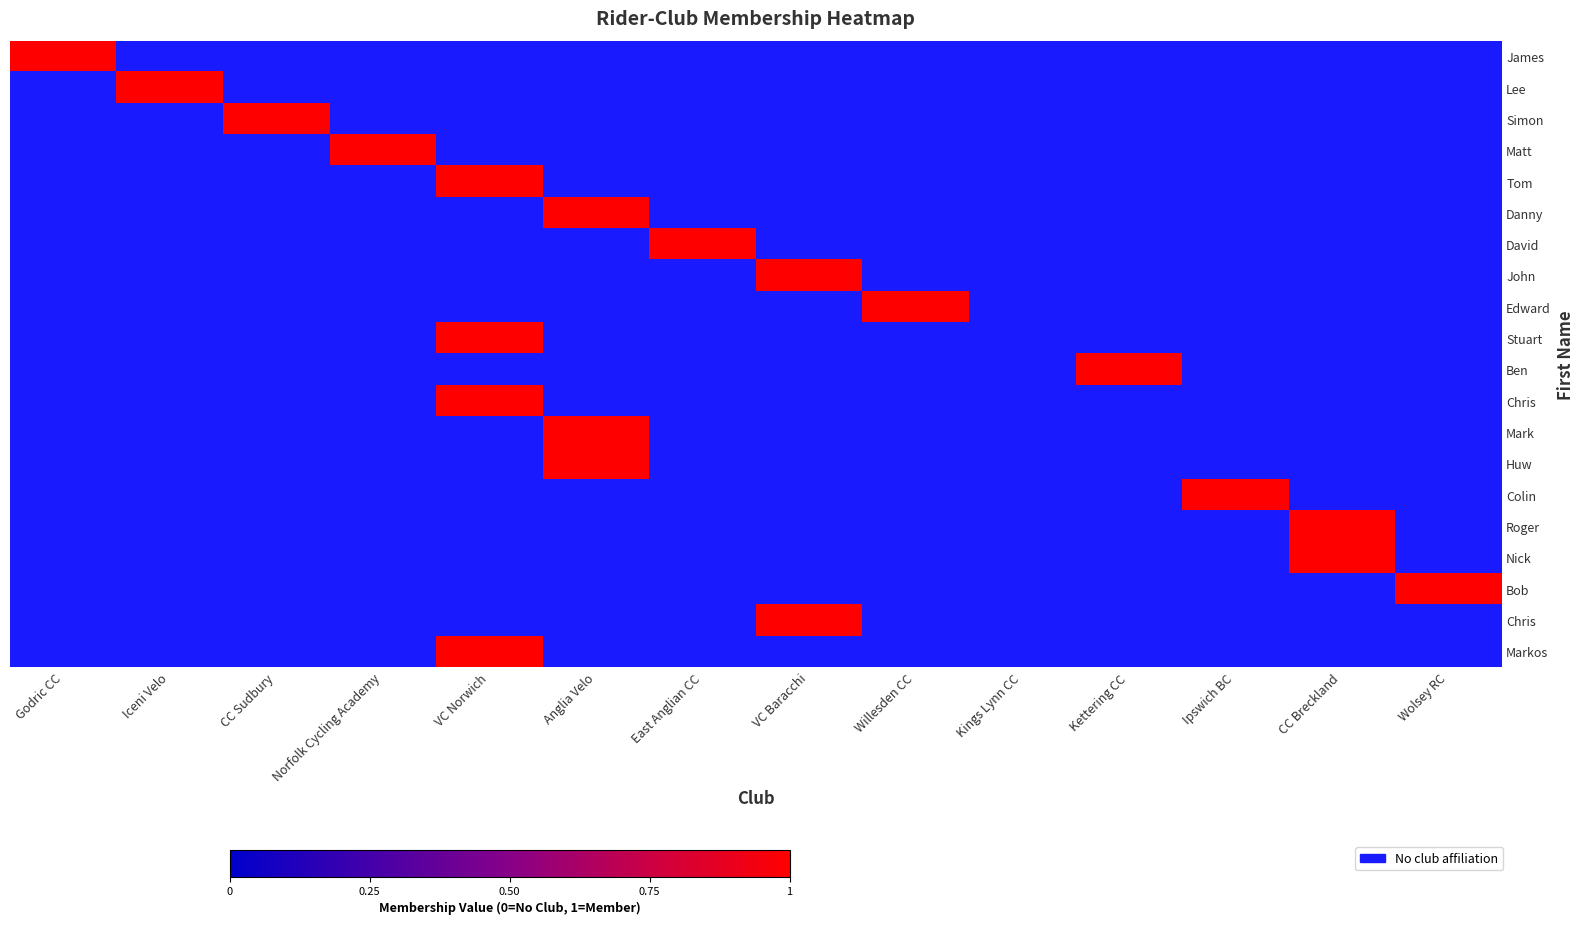

Which category has the highest value across all series?

Iceni Velo